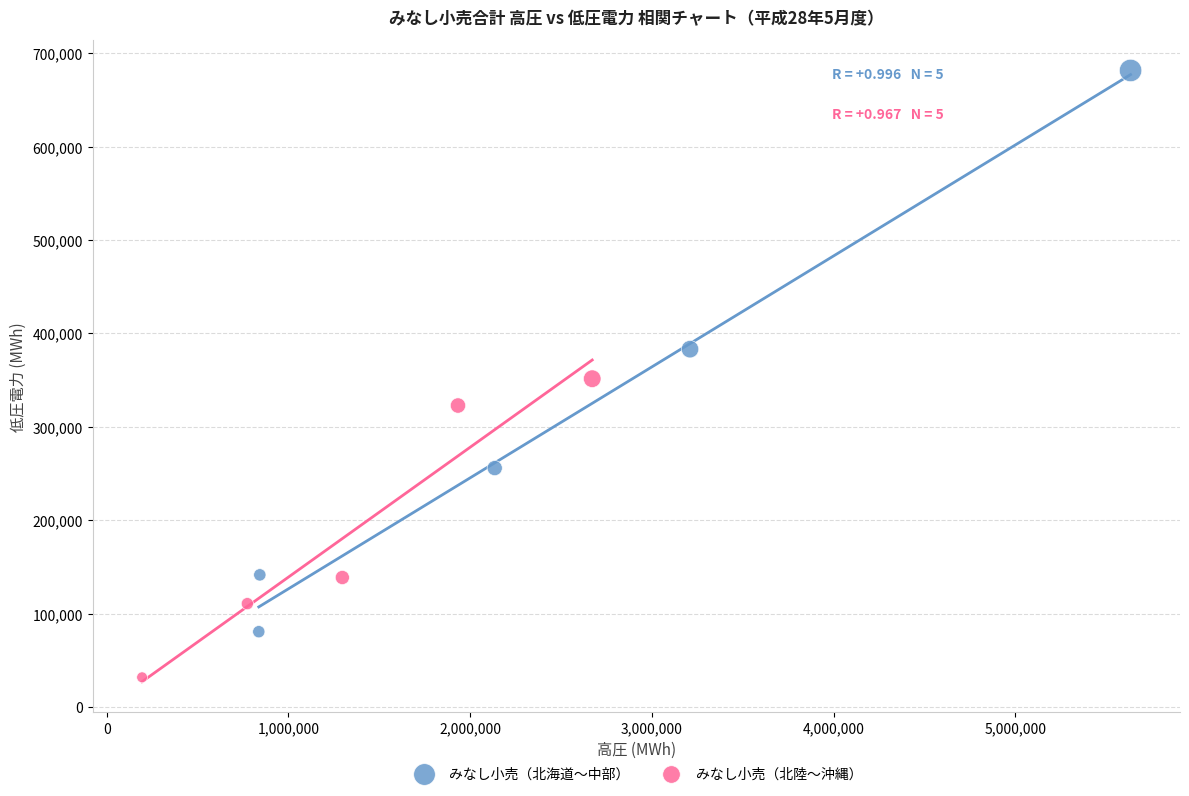

What are all the series names shown in the legend?

みなし小売（北海道〜中部）, みなし小売（北陸〜沖縄）